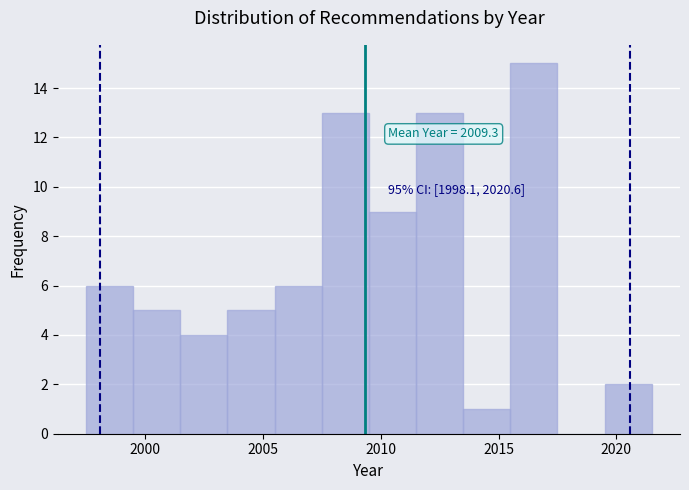

Over which range of the x-axis is the bar tallest?

2015.5 to 2017.5